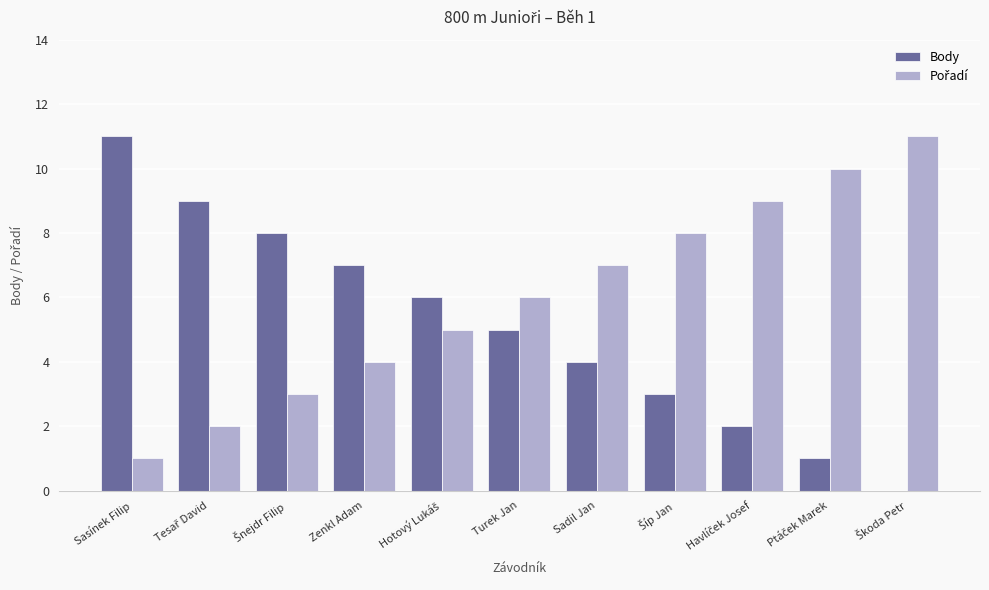

What is the greatest value displayed?

11